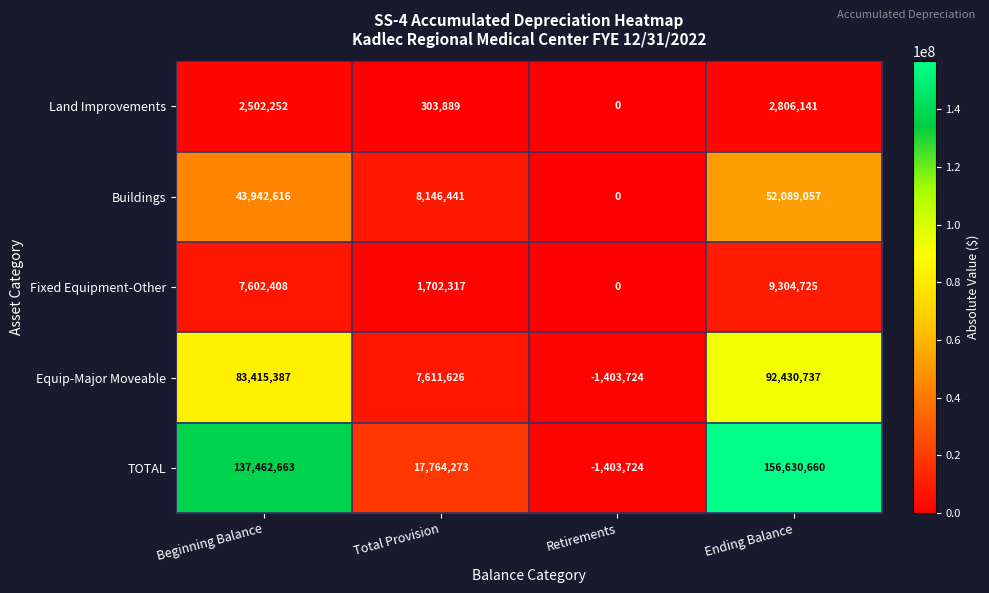

List the series in order of their peak value, lowest first.

Land Improvements, Fixed Equipment-Other, Buildings, Equip-Major Moveable, TOTAL